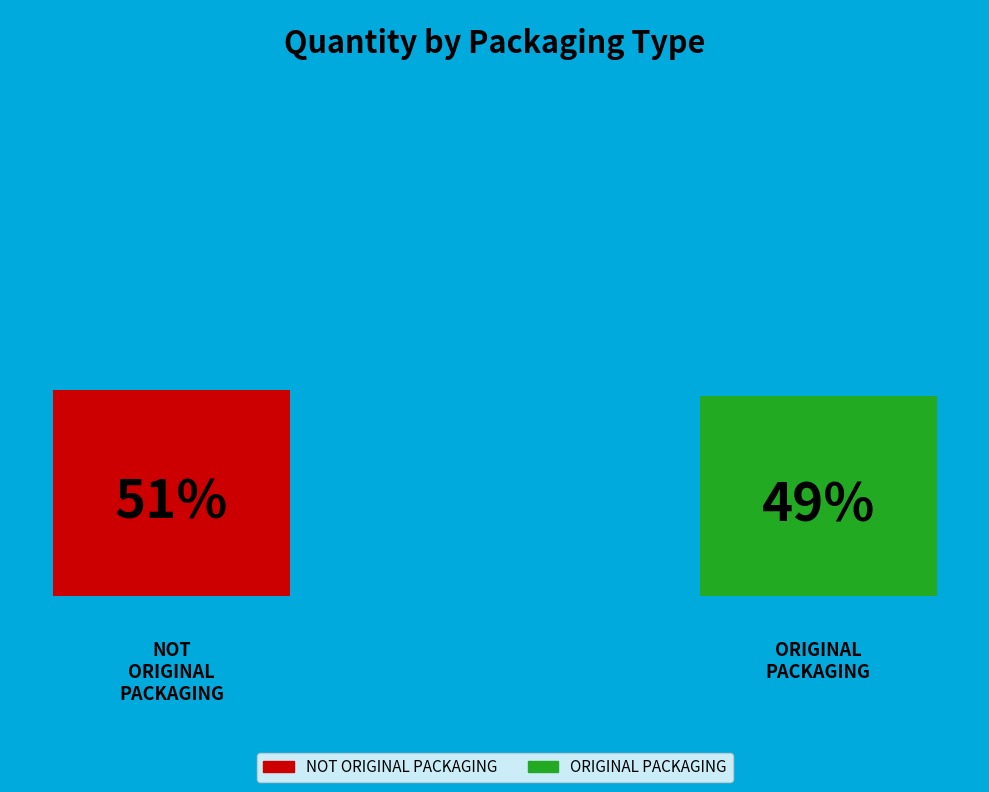

Rank the categories by value from highest to lowest.

NOT ORIGINAL PACKAGING, ORIGINAL PACKAGING